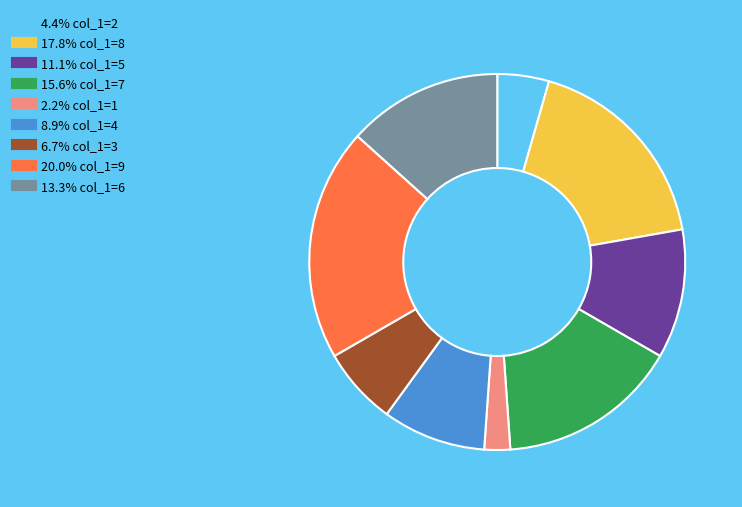

Is there a majority slice in this chart?

No